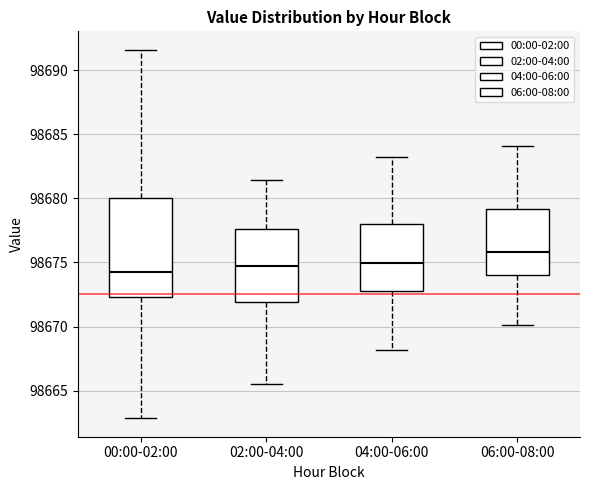

Reading left to right, transcribe this box plot: for each box, give where its median line is, the range the box spans, and where its two whiskers end, as read against the y-axis. The values are not printed on the chart, so give them approximately, as read against the axis.

00:00-02:00: median 98674.5, box 98672.5 to 98680.0, whiskers 98663.0 to 98691.5
02:00-04:00: median 98674.5, box 98672.0 to 98677.5, whiskers 98665.5 to 98681.5
04:00-06:00: median 98675.0, box 98673.0 to 98678.0, whiskers 98668.0 to 98683.5
06:00-08:00: median 98676.0, box 98674.0 to 98679.0, whiskers 98670.0 to 98684.0